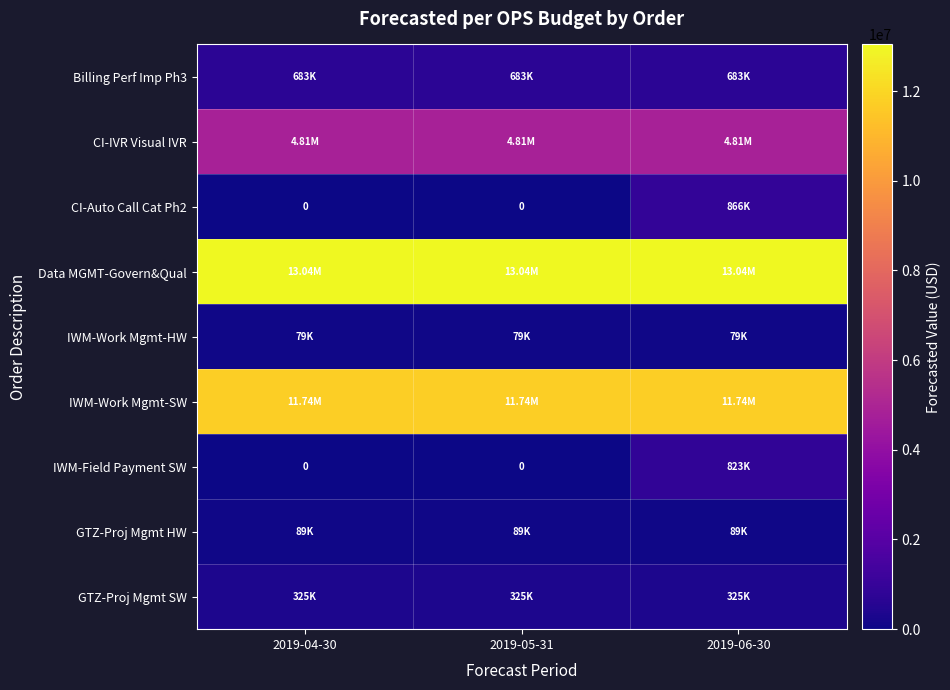

Which series has the largest total across all categories?

Data MGMT-Govern&Qual